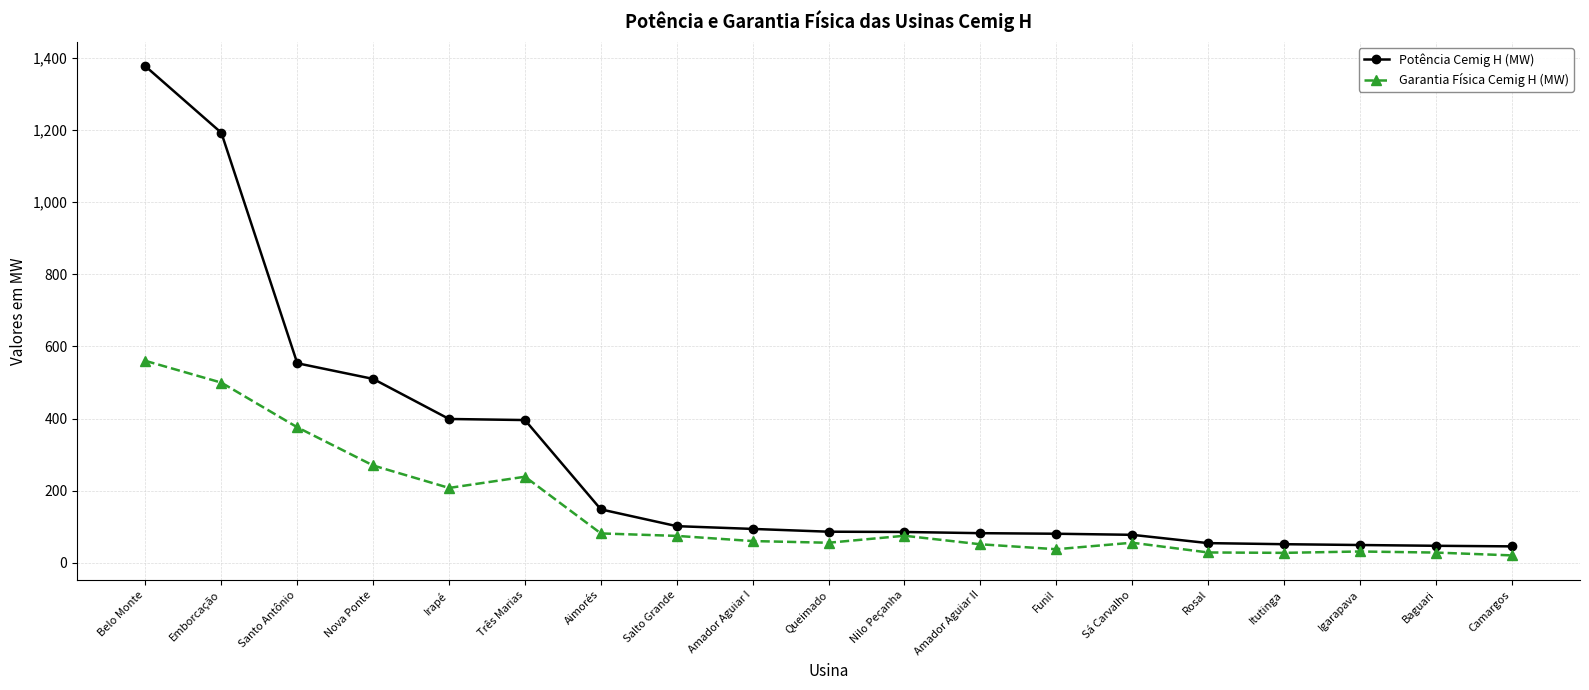

List the series in order of their peak value, highest first.

Potência Cemig H (MW), Garantia Física Cemig H (MW)